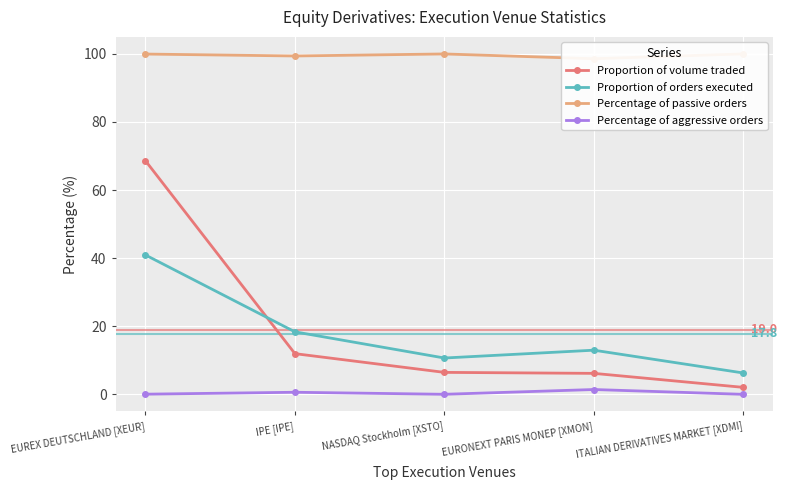

What are all the series names shown in the legend?

Proportion of volume traded, Proportion of orders executed, Percentage of passive orders, Percentage of aggressive orders